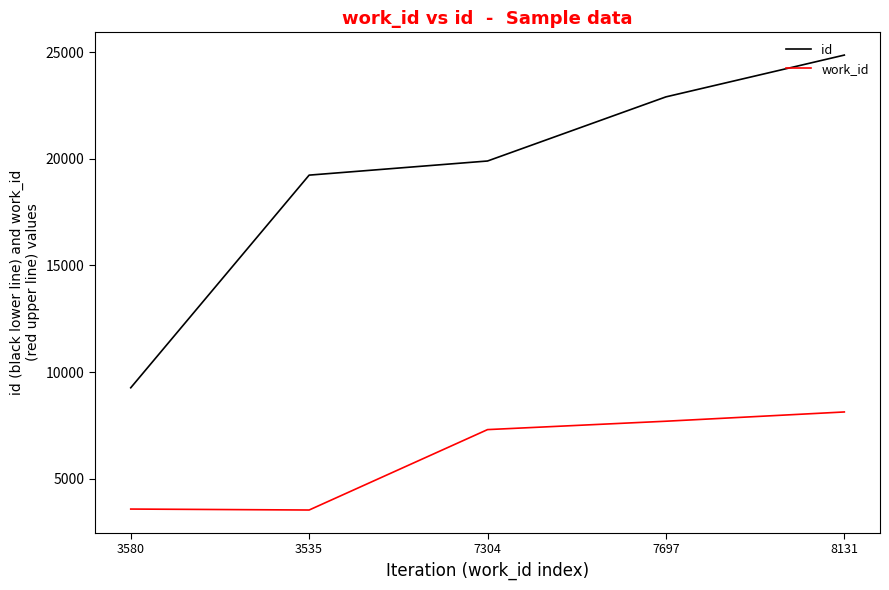

The id series shows 9581 at 8131. True or false?

False